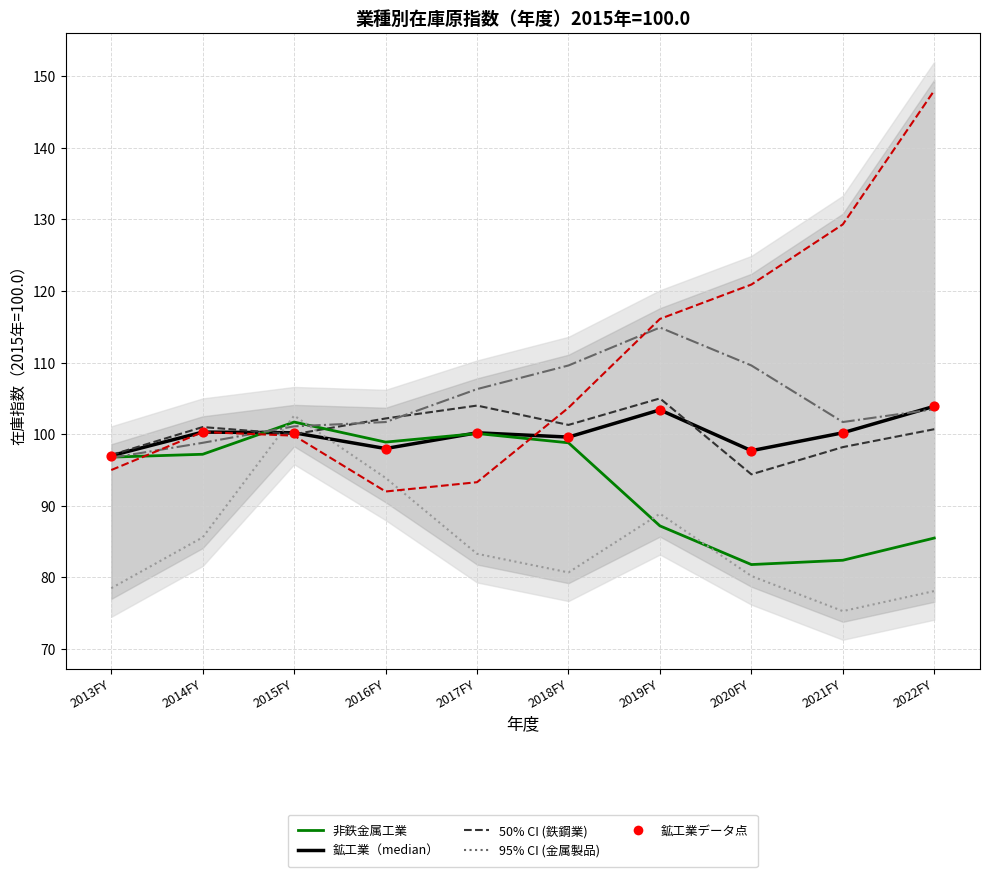

Is the value of 非鉄金属工業 at 2015FY greater than the value of 鉱工業 at 2019FY?

No